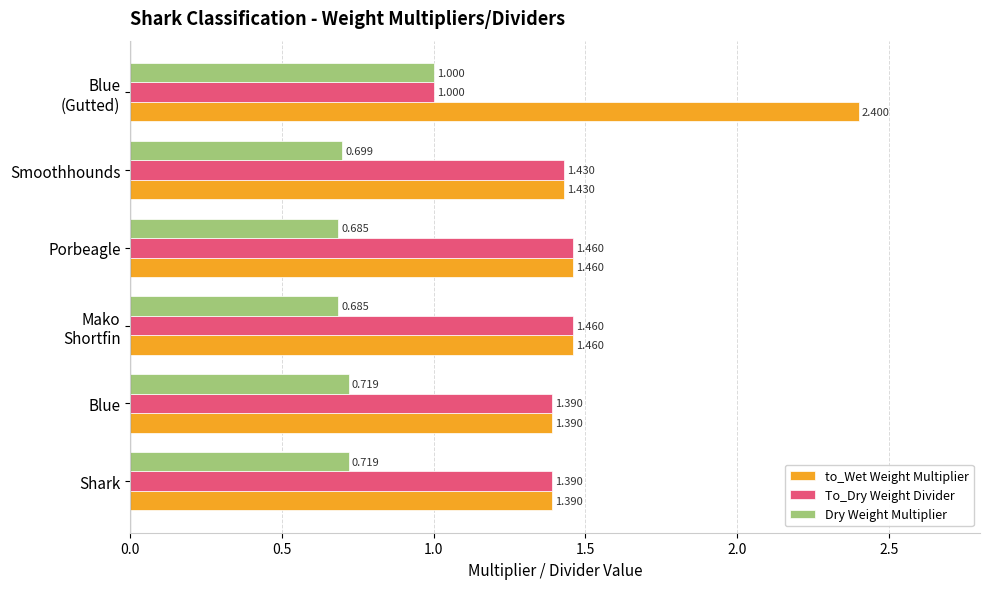

Rank the series by their maximum value, from highest to lowest.

to_Wet Weight Multiplier, To_Dry Weight Divider, Dry Weight Multiplier